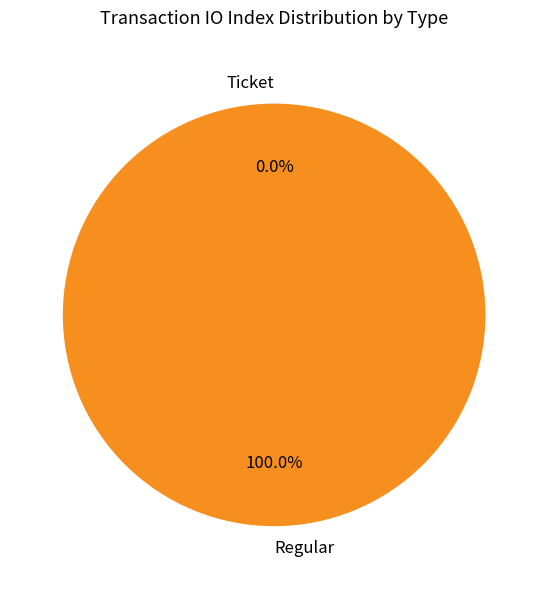

The Ticket slice represents 0% of the pie. True or false?

True